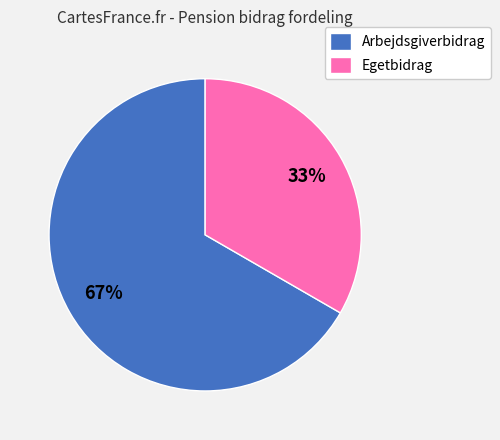

Is the sum of Egetbidrag and Arbejdsgiverbidrag greater than half?

Yes